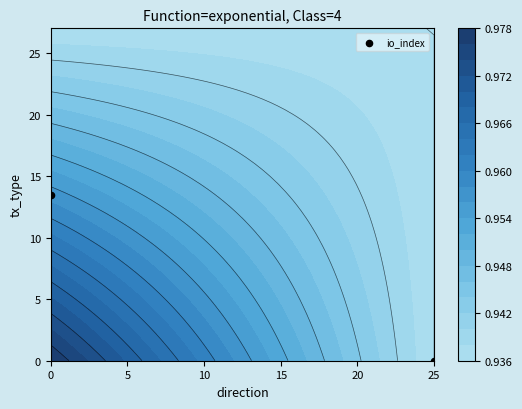

How many series are shown in this chart?

1